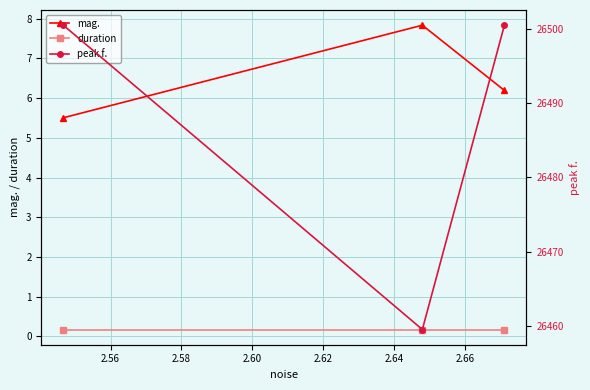

What is the maximum value for mag.?

7.8